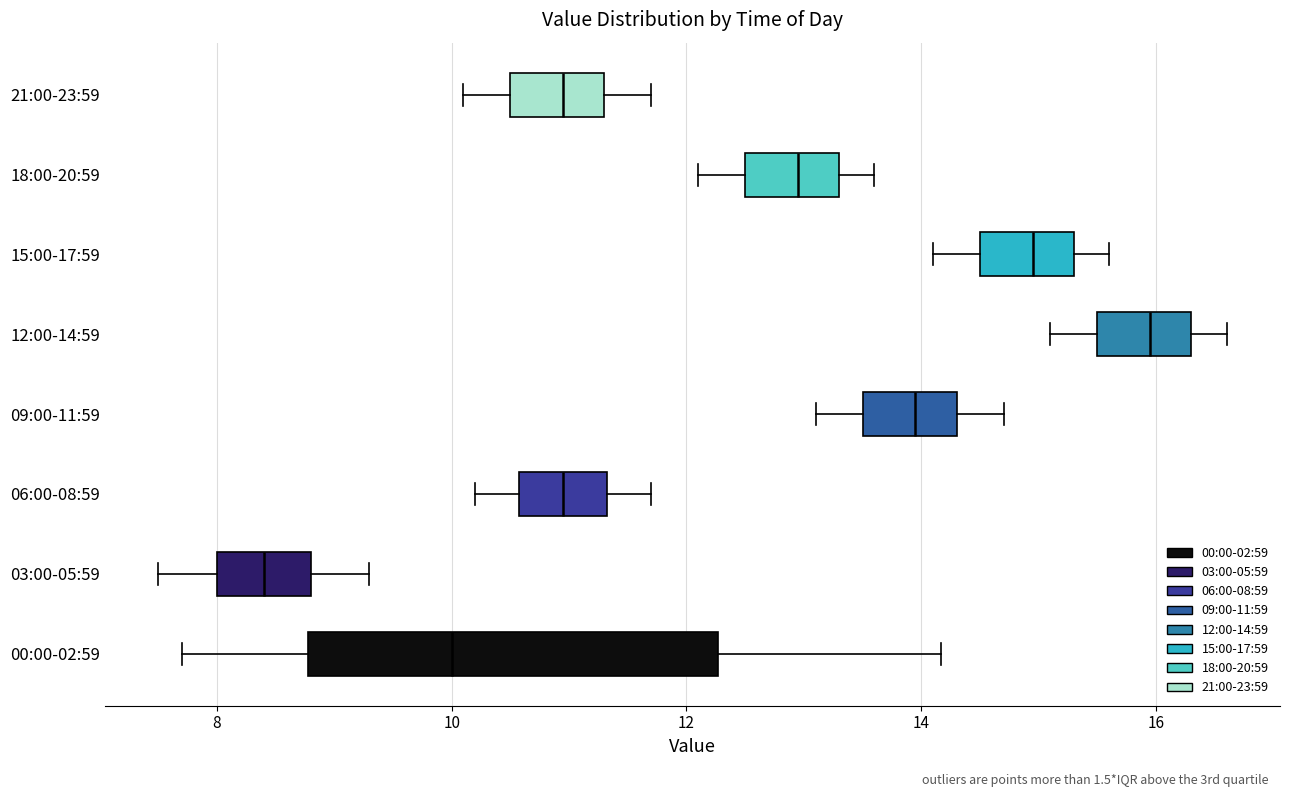

Reading bottom to top, read every box against the x-axis: the position of its median line, the range the box covers, and the ends of its whiskers. The values are not printed on the chart, so give them approximately, as read against the axis.

00:00-02:59: median 10.0, box 8.8 to 12.2, whiskers 7.8 to 14.2
03:00-05:59: median 8.4, box 8.0 to 8.8, whiskers 7.6 to 9.4
06:00-08:59: median 11.0, box 10.6 to 11.4, whiskers 10.2 to 11.8
09:00-11:59: median 14.0, box 13.6 to 14.4, whiskers 13.2 to 14.8
12:00-14:59: median 16.0, box 15.6 to 16.4, whiskers 15.2 to 16.6
15:00-17:59: median 15.0, box 14.6 to 15.4, whiskers 14.2 to 15.6
18:00-20:59: median 13.0, box 12.6 to 13.4, whiskers 12.2 to 13.6
21:00-23:59: median 11.0, box 10.6 to 11.4, whiskers 10.2 to 11.8